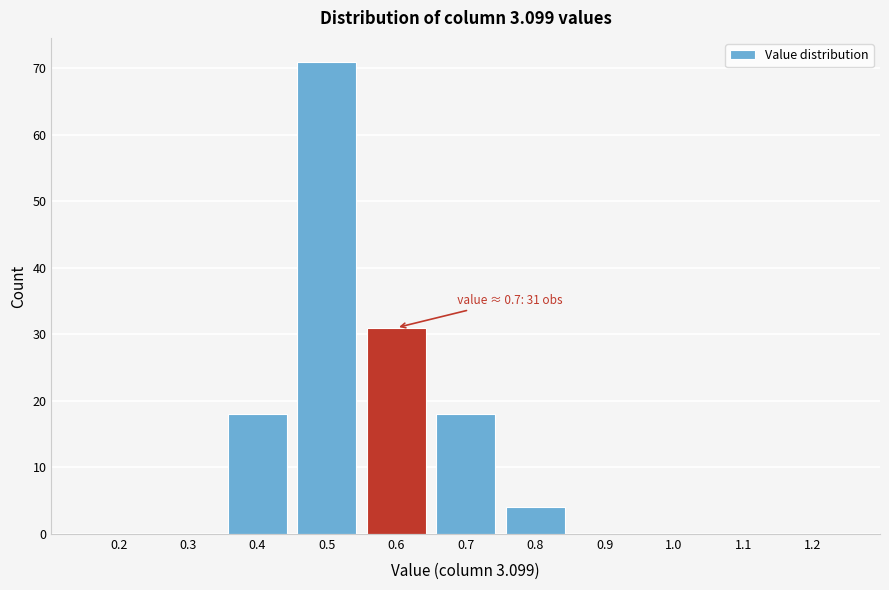

Reading right to left, what are all the values shown in this chart?

1.2=0	1.1=0	1.0=0	0.9=0	0.8=4	0.7=18	0.6=31	0.5=71	0.4=18	0.3=0	0.2=0